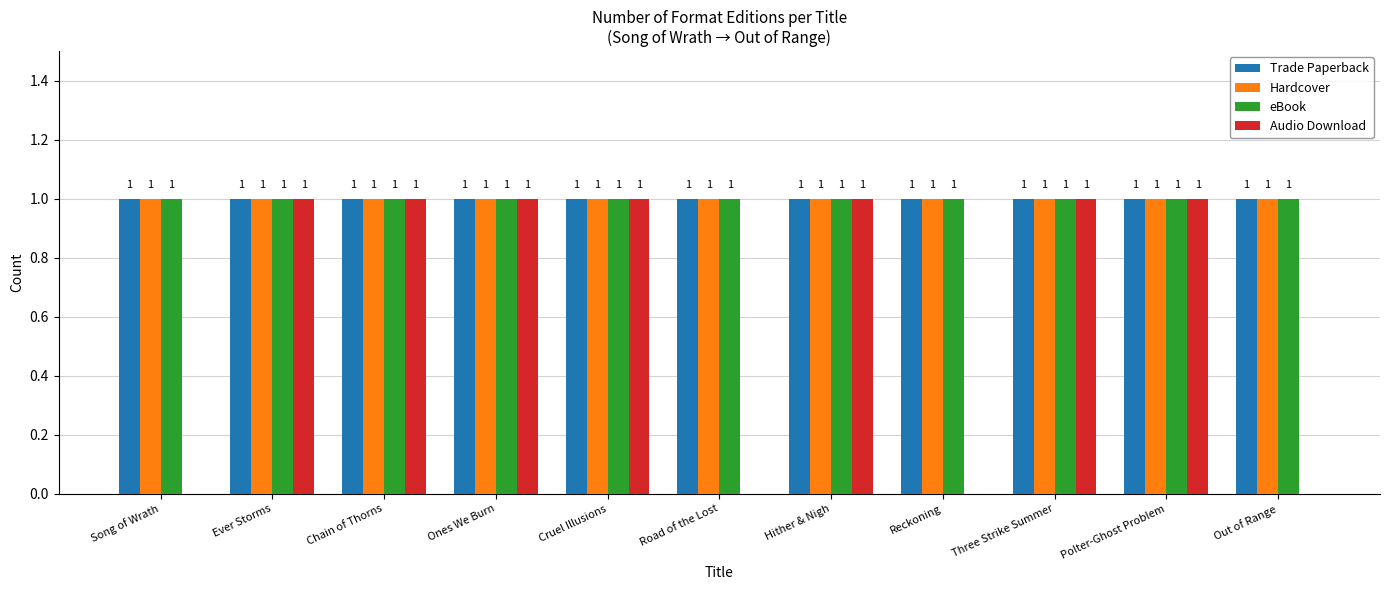

What is the sum of all eBook values?

11